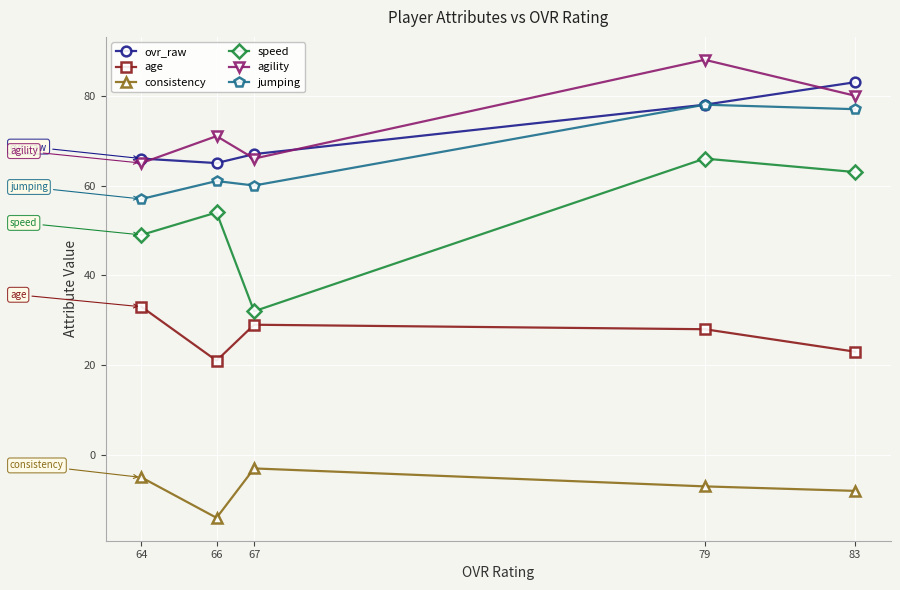

At how many categories does at least one series exceed -2?

5